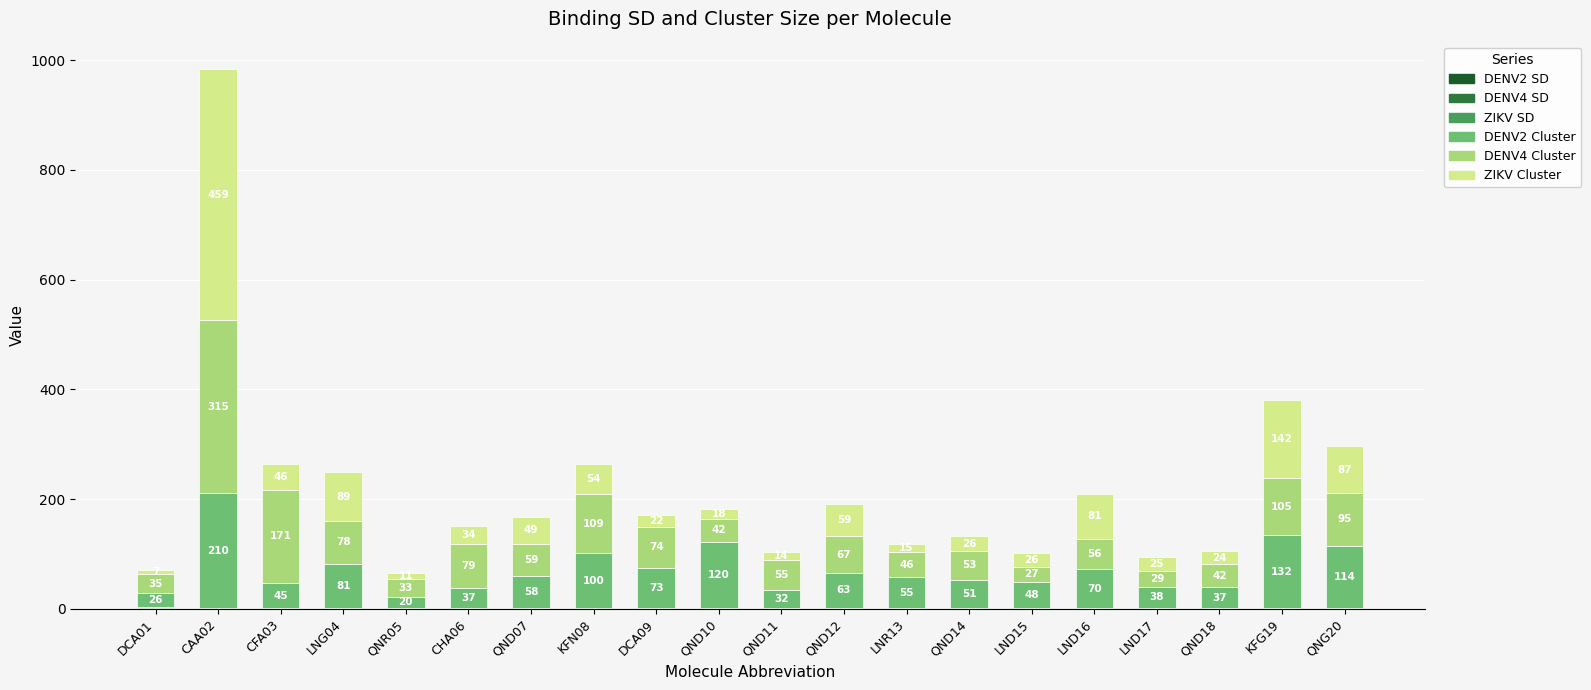

At which category is the sum across all series the highest?

CAA02